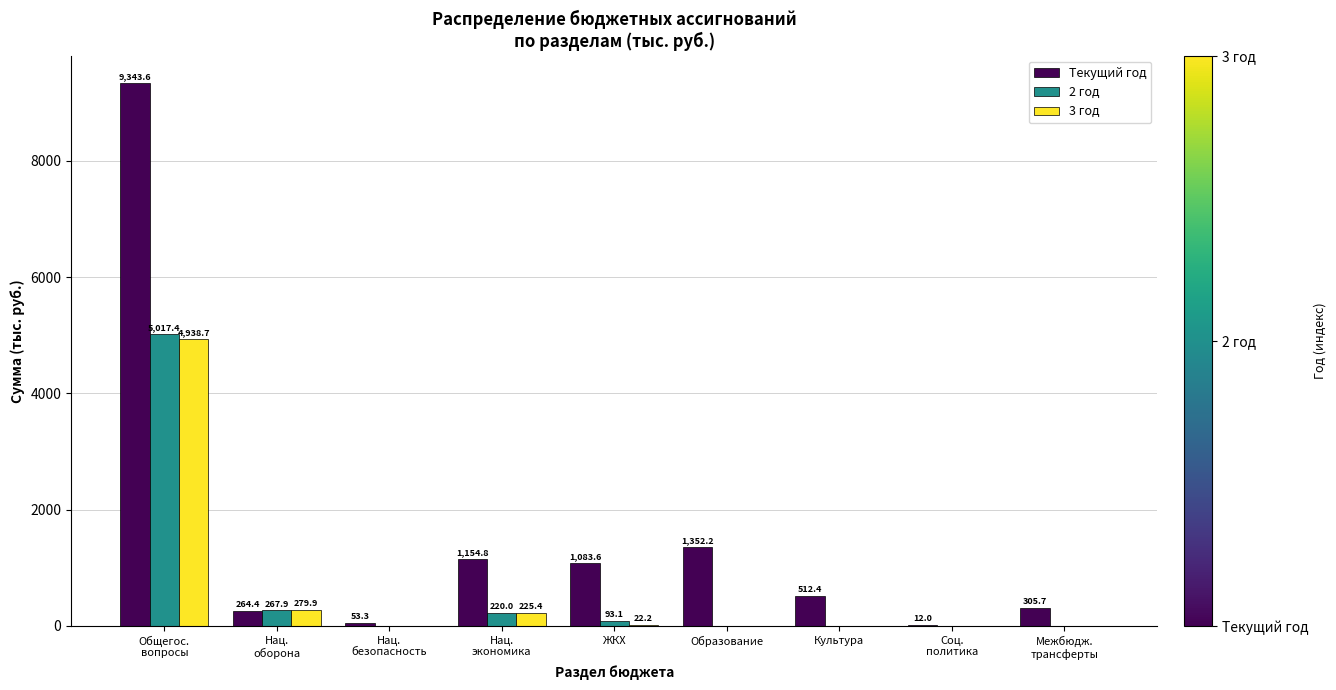

At which label is Текущий год closest to 4677?

Образование